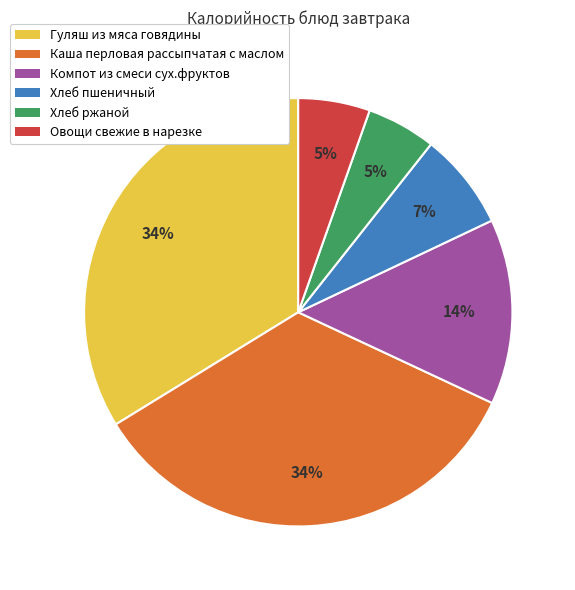

Is it true that Гуляш из мяса говядины is 28% of the pie?

False